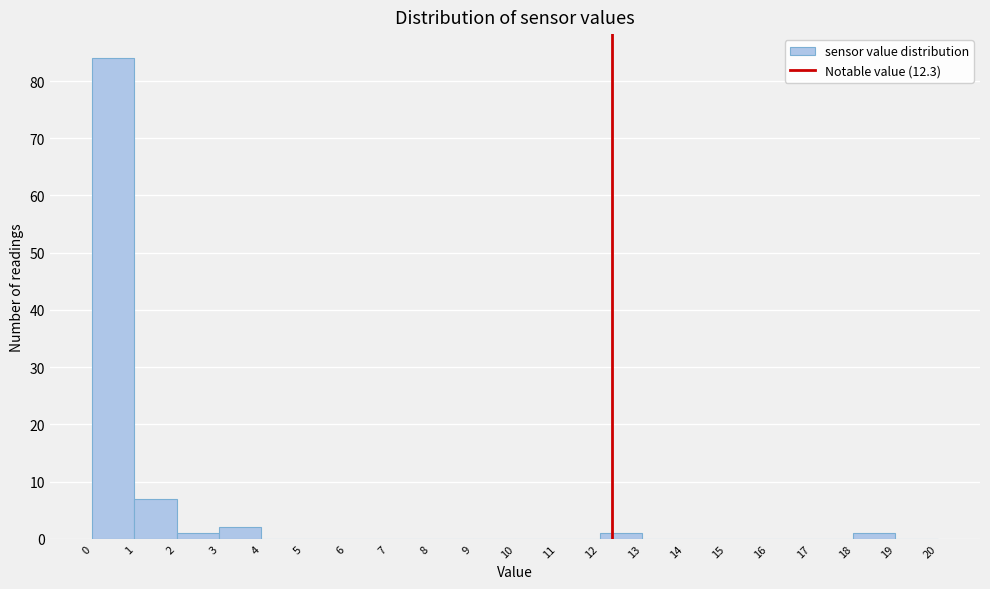

What is the height of the bar covering 0 to 1 on the x-axis? The values are not printed on the chart, so give them approximately, as read against the axis.

84